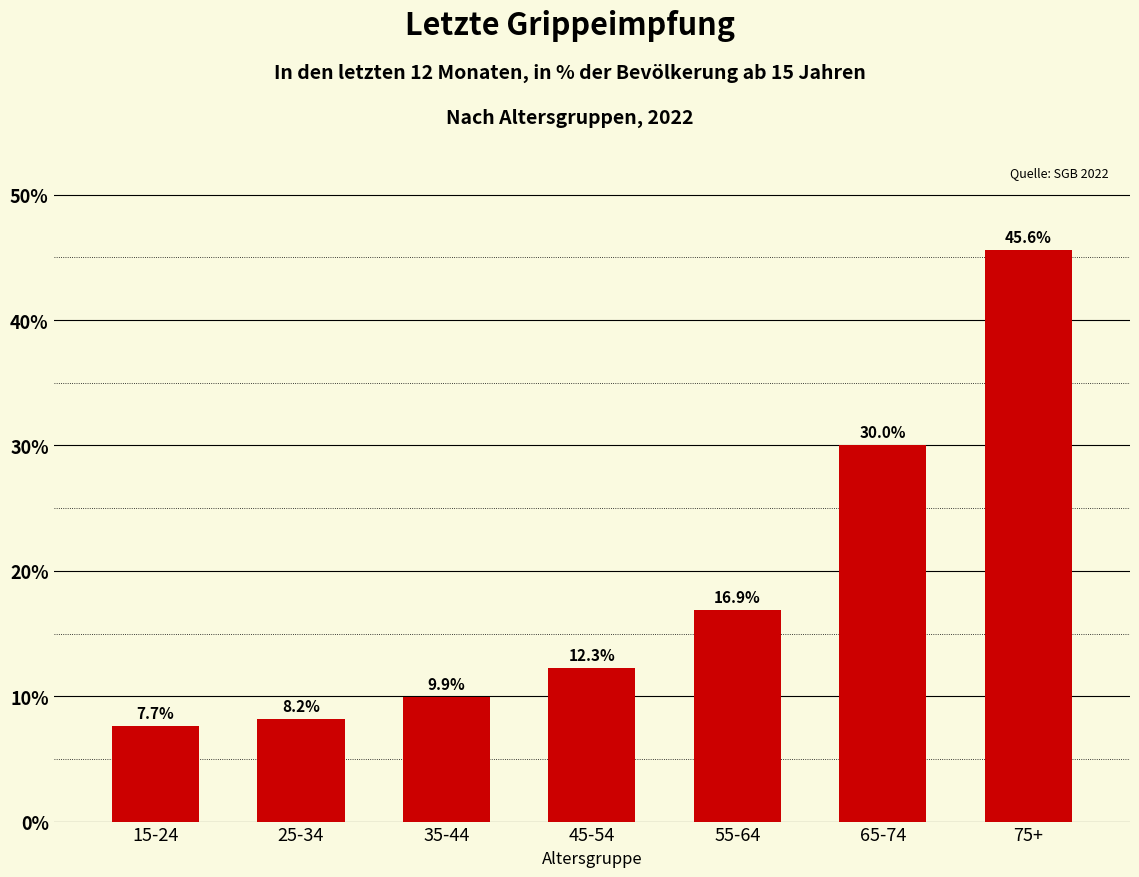

Reading right to left, list all the values displayed in this chart.

45.6	30.0	16.9	12.3	9.9	8.2	7.7